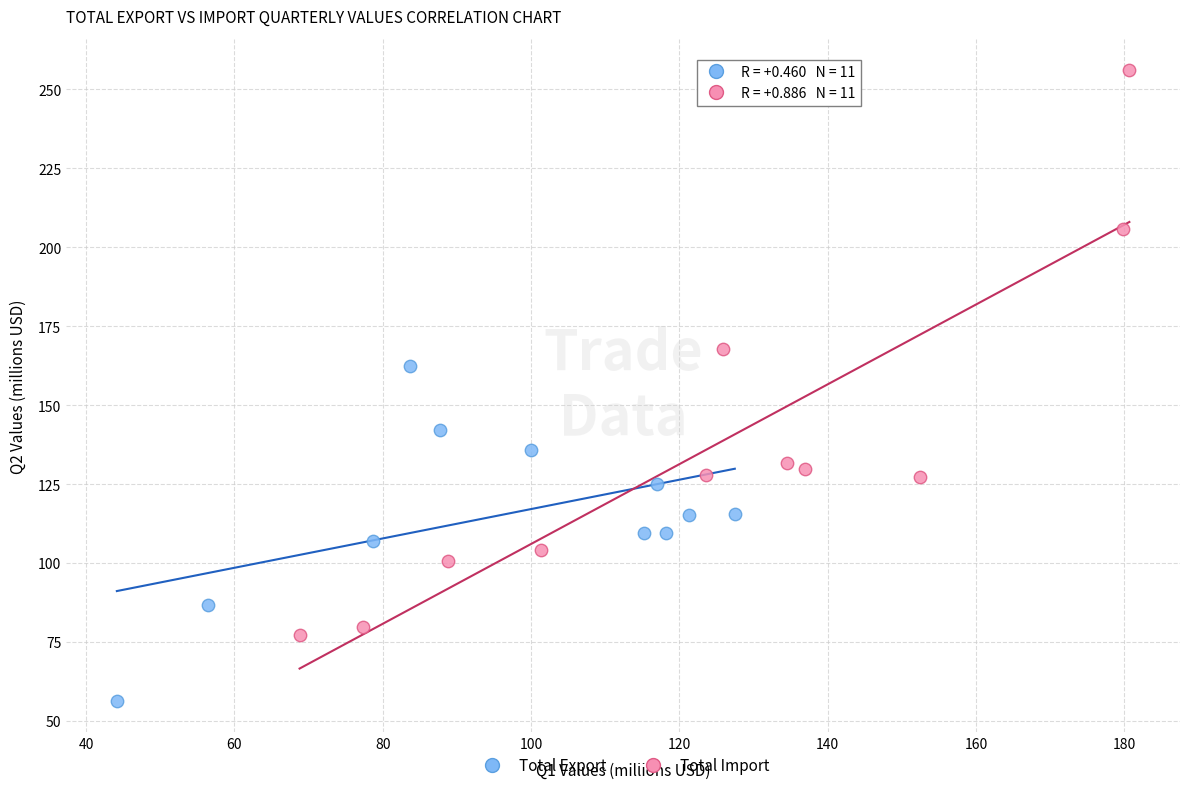

Which series contains the lowest Y value?

Total Export